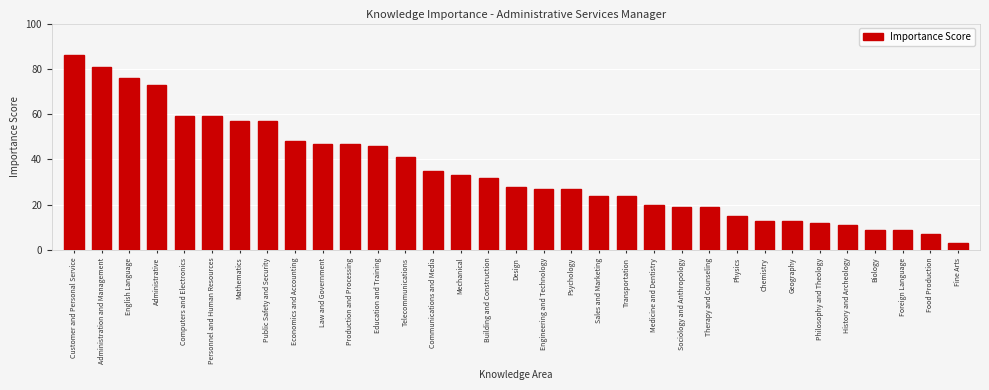

The value at Mathematics is 13. True or false?

False